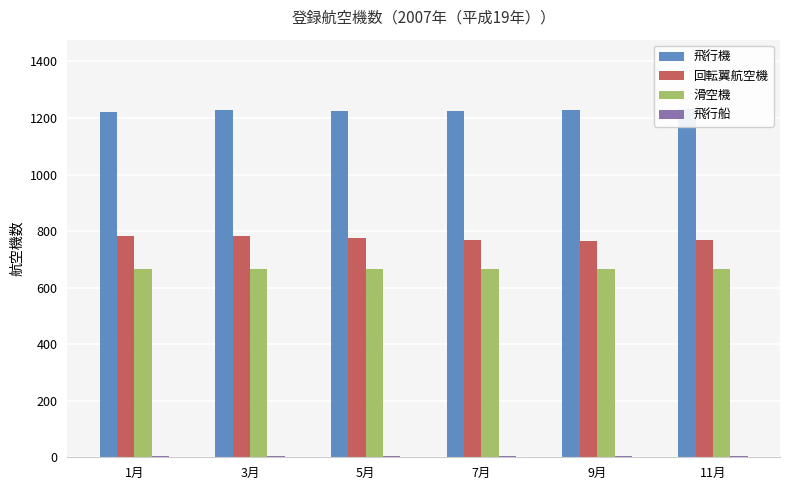

What is the sum of the 滑空機 values at 5月 and 1月?

1333